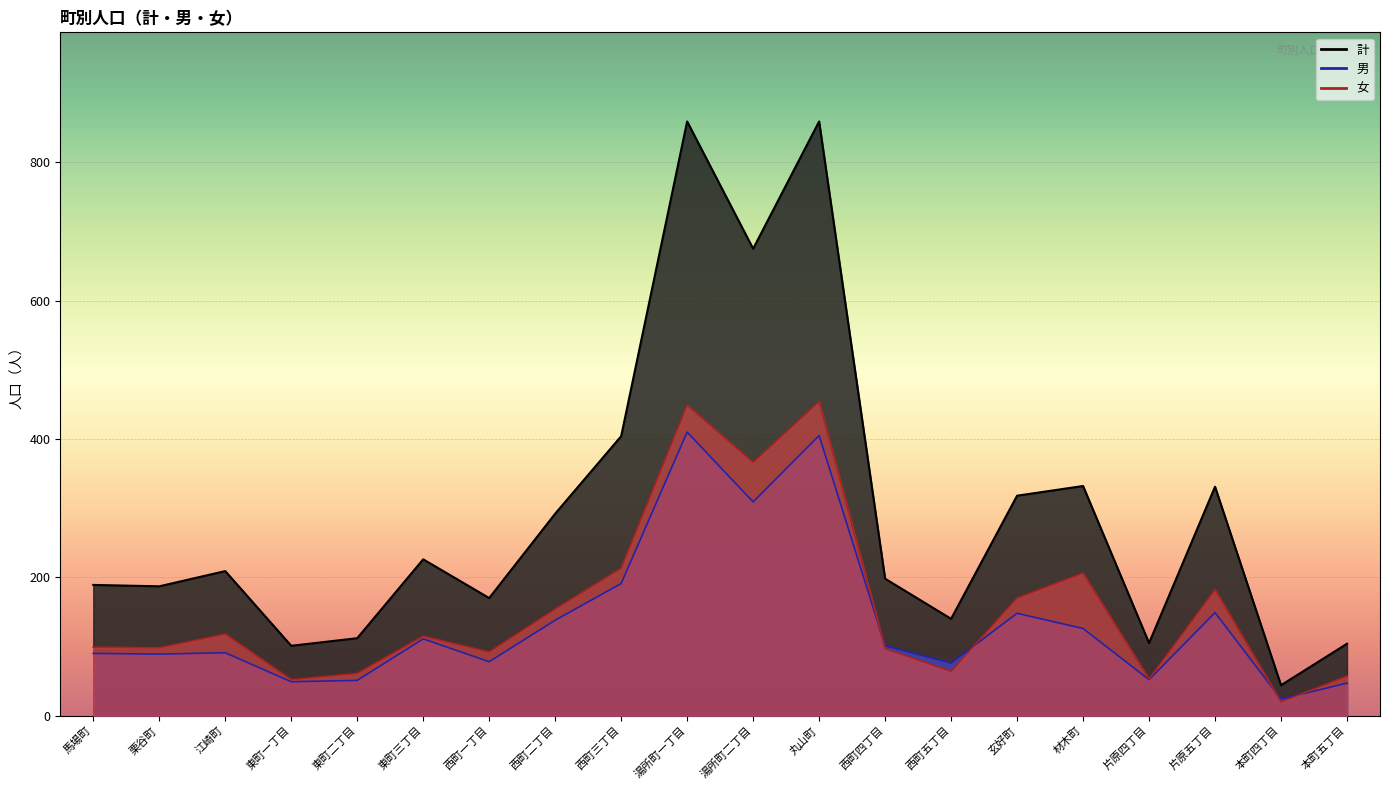

What position from the right is 江崎町?

18